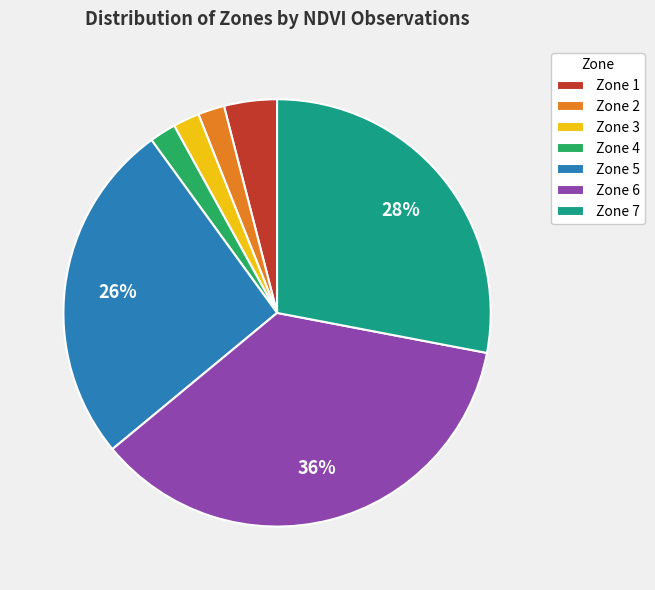

Does any single category account for the majority?

No